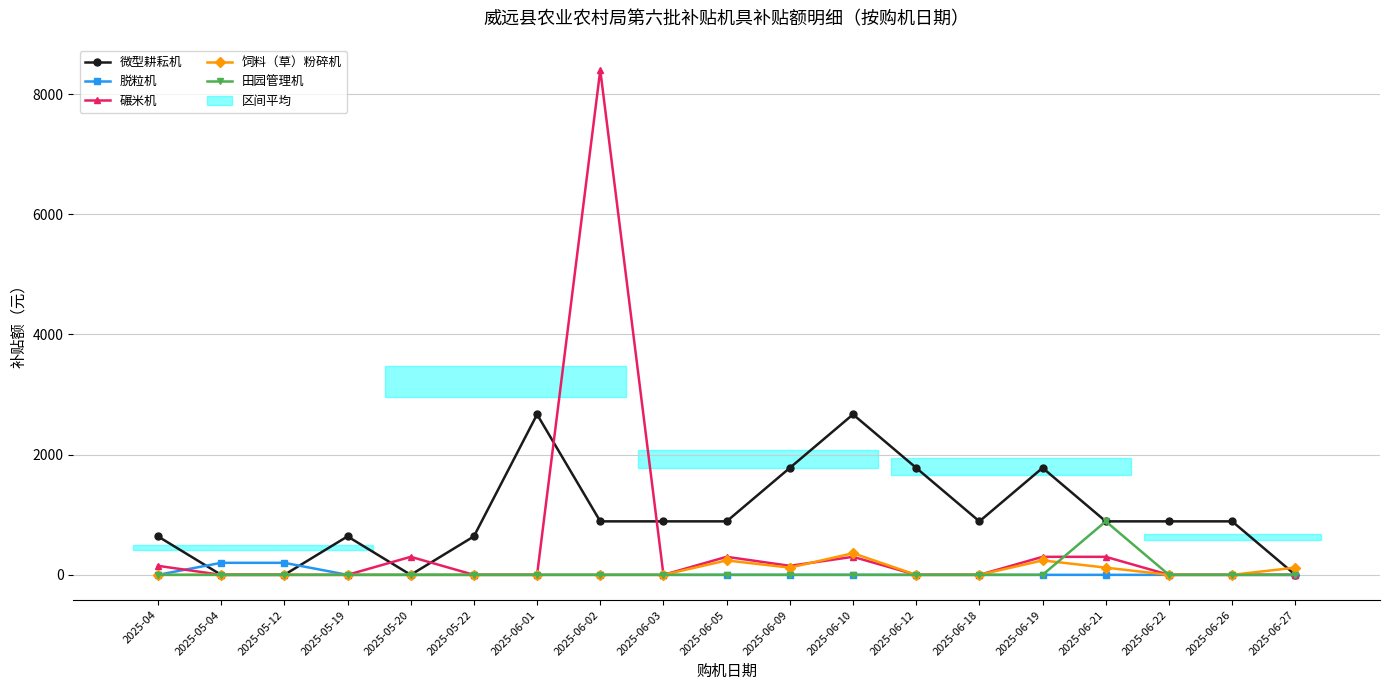

True or false: 田园管理机 has more than 0 interior local peaks.

True